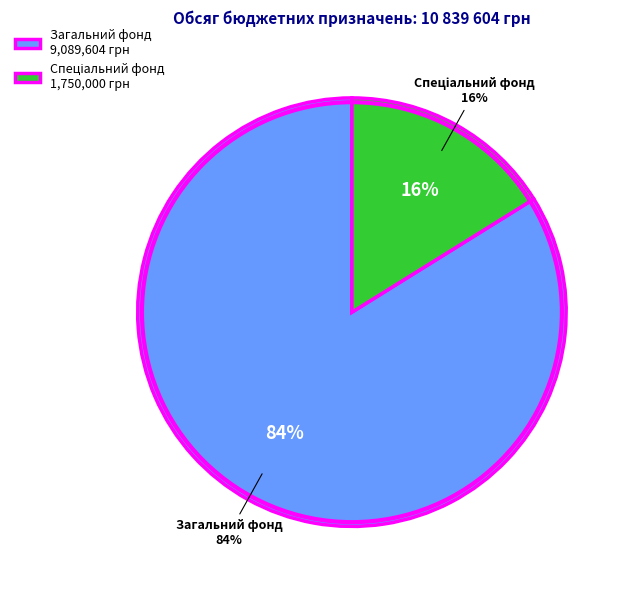

The Загальний фонд slice represents 70% of the pie. True or false?

False